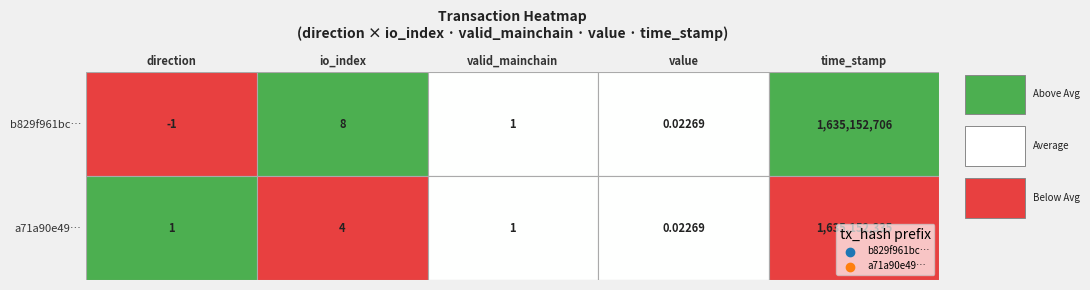

What is the difference between the maximum and minimum values in the b829f961bc6bde6b597245855bcbe4ca32b41a1 series?

1635152707.0